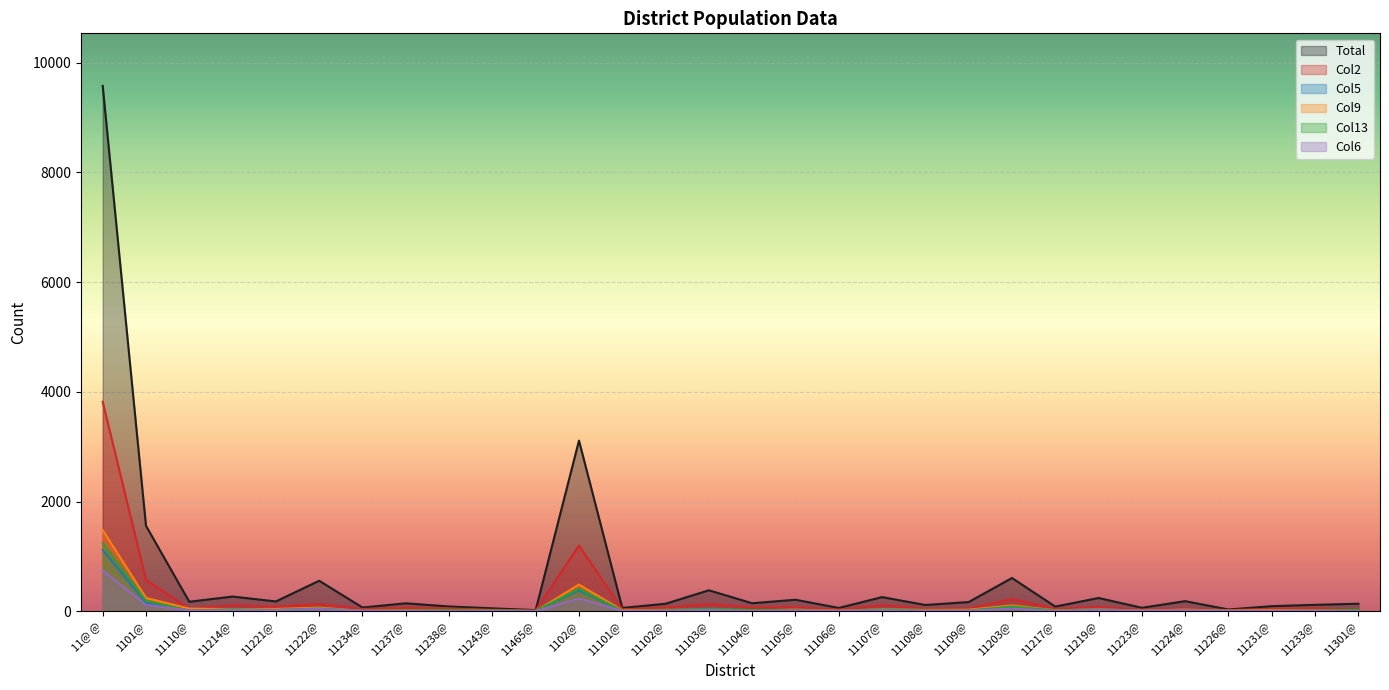

Which series has the largest range (max minus min)?

Total